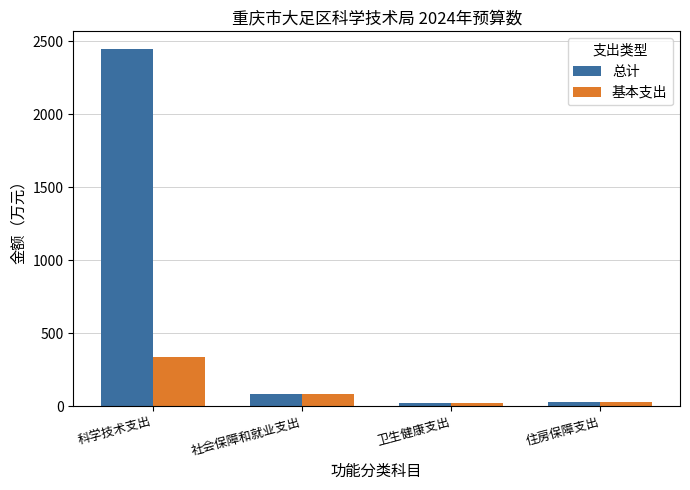

What is the approximate value of 总计 at 科学技术支出?

2444.1